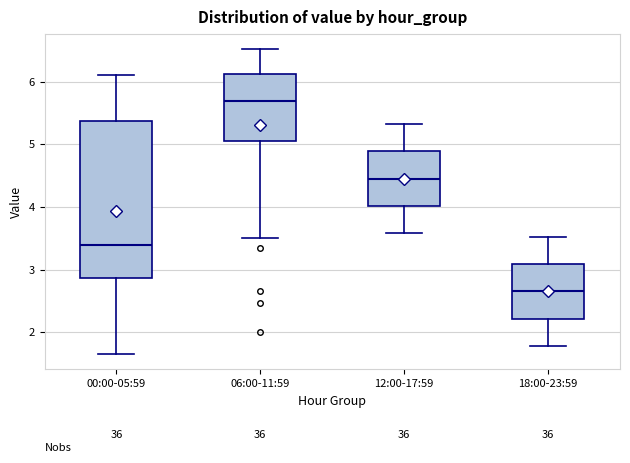

Which box's median line is the highest?

06:00-11:59